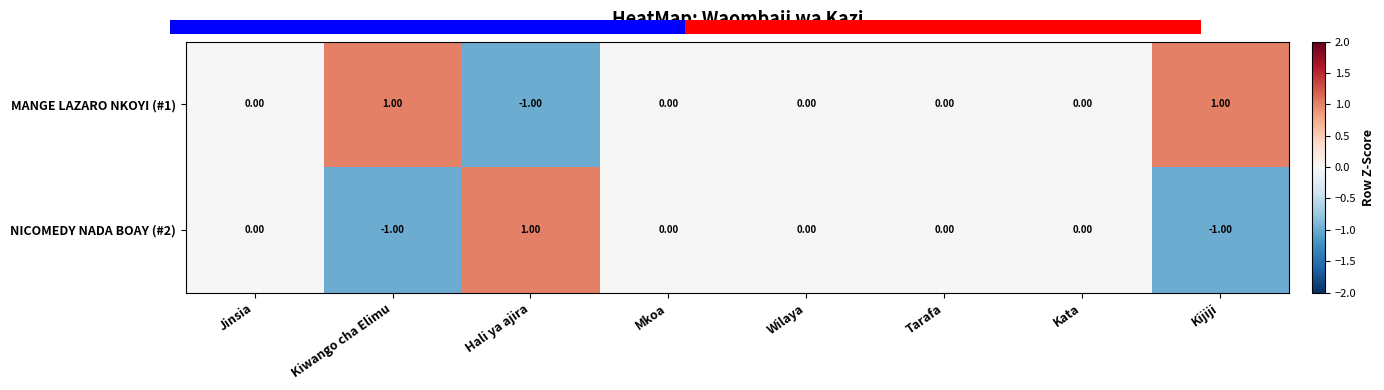

What is the maximum value for NICOMEDY NADA BOAY (#2)?

1